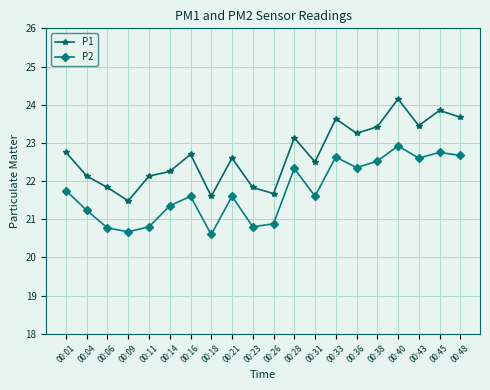

Does the chart have visible grid lines?

Yes